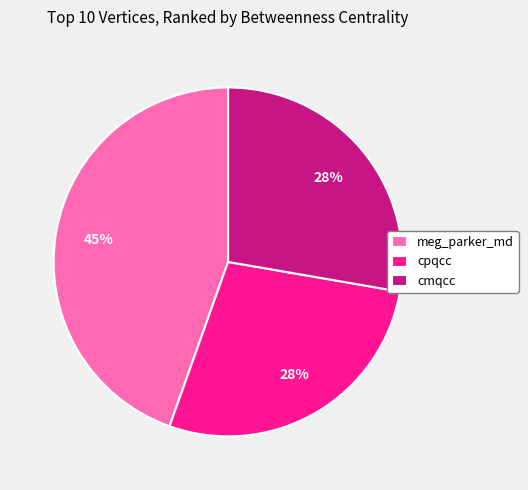

Is there any slice that represents more than half of the pie?

No